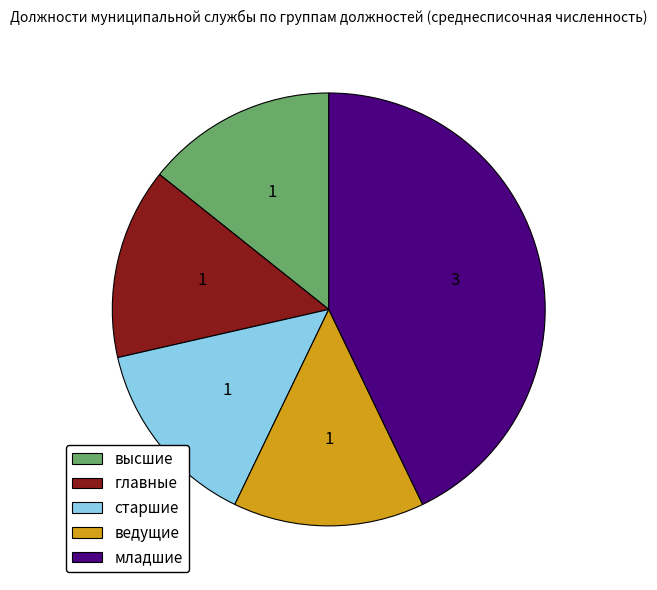

Which category has the biggest portion of the pie?

младшие